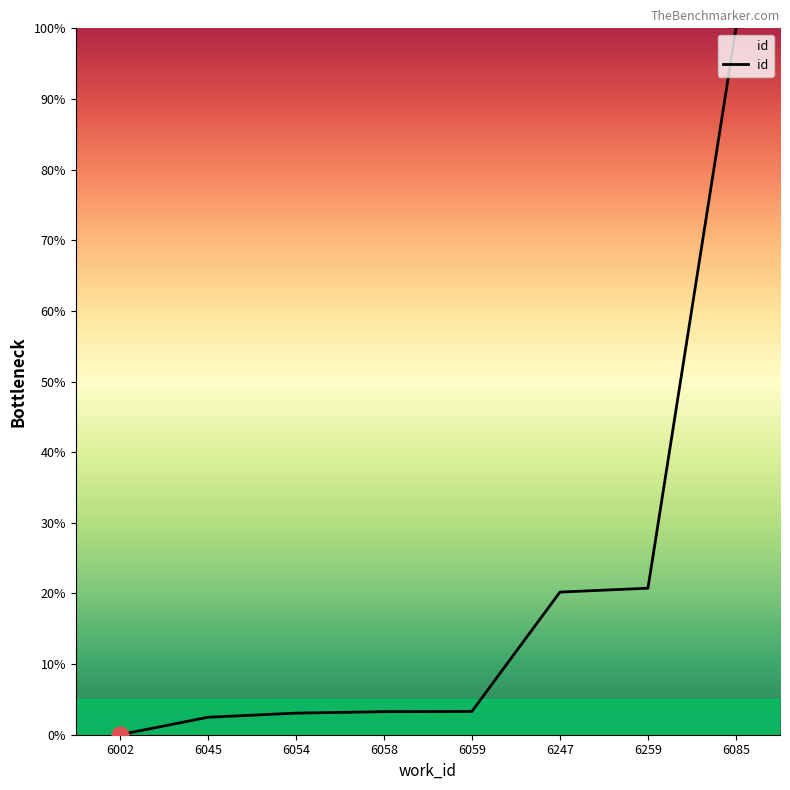

What is the difference between the maximum and minimum values?

100.0